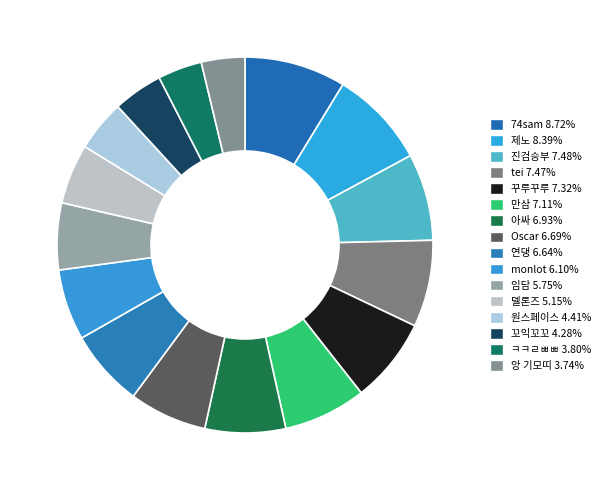

How many slices are in this pie chart?

16